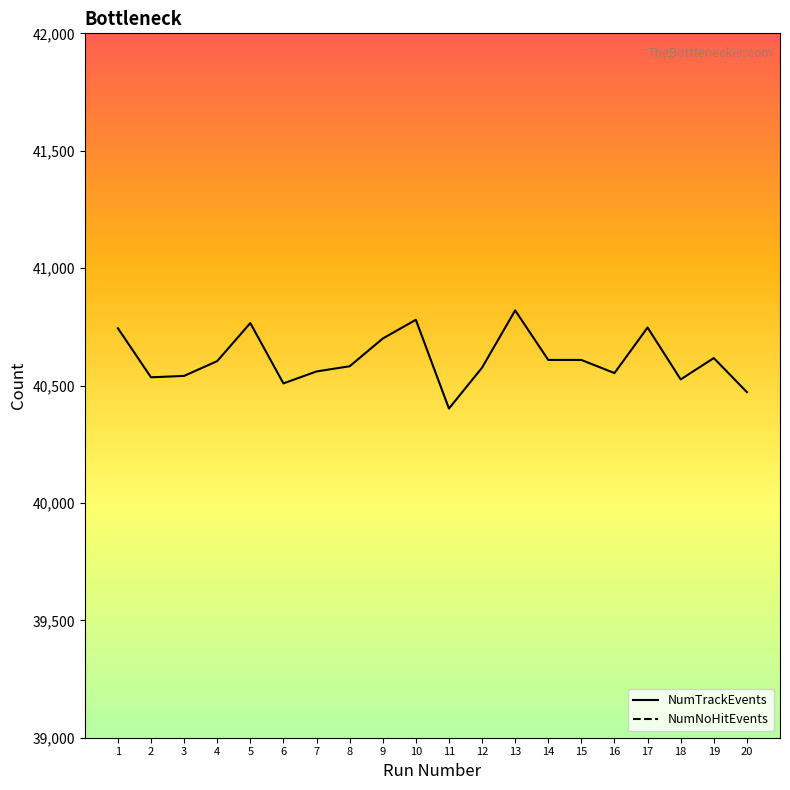

At which category is the sum across all series the highest?

10